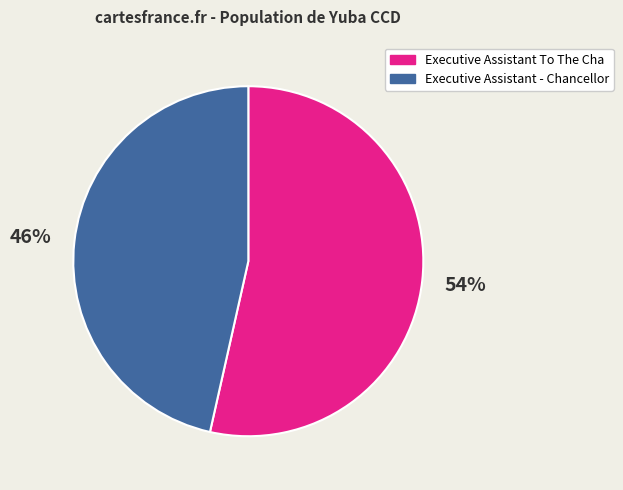

To the nearest percent, what is the average slice percentage?

50%